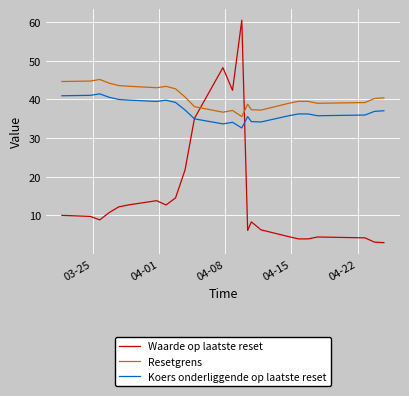

Which series has the widest spread of values?

Waarde op laatste reset